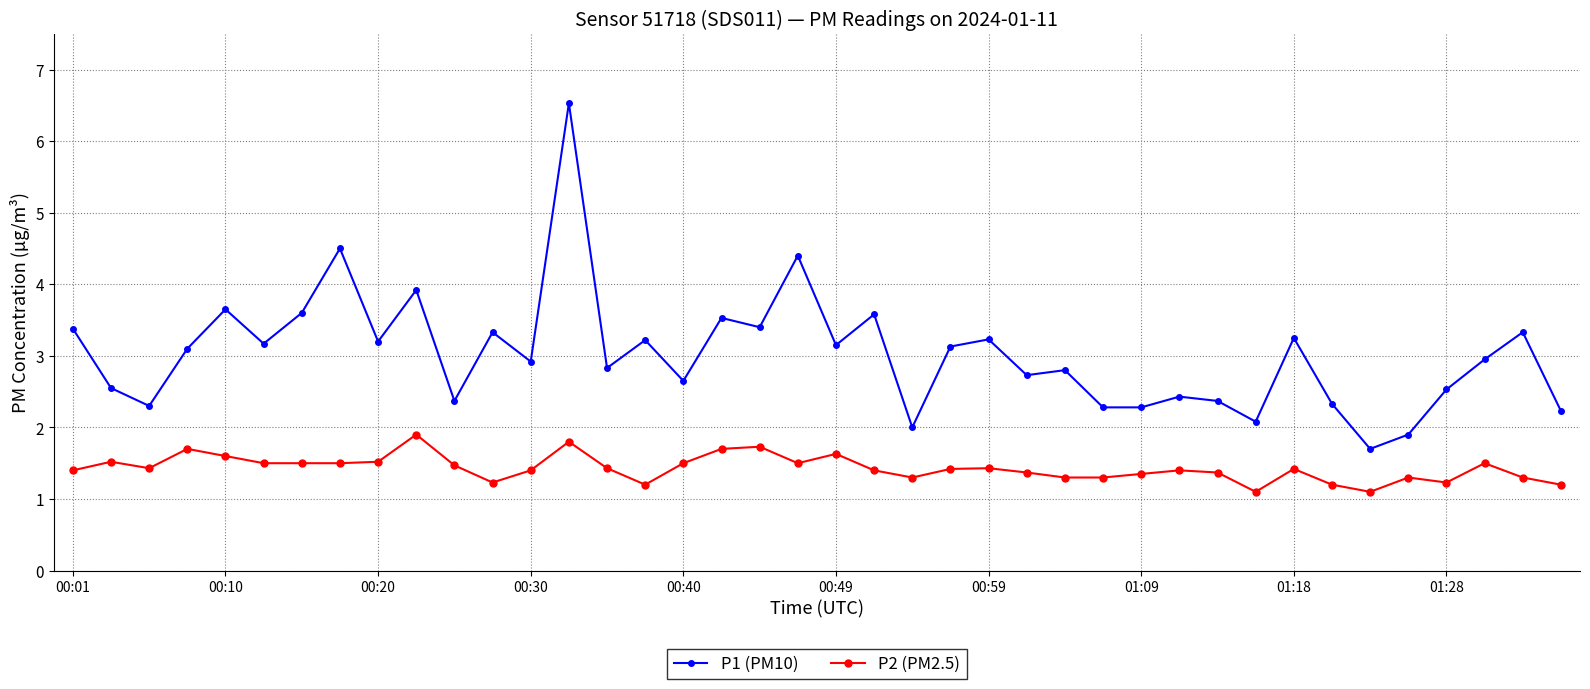

How many lines are shown in the chart?

2